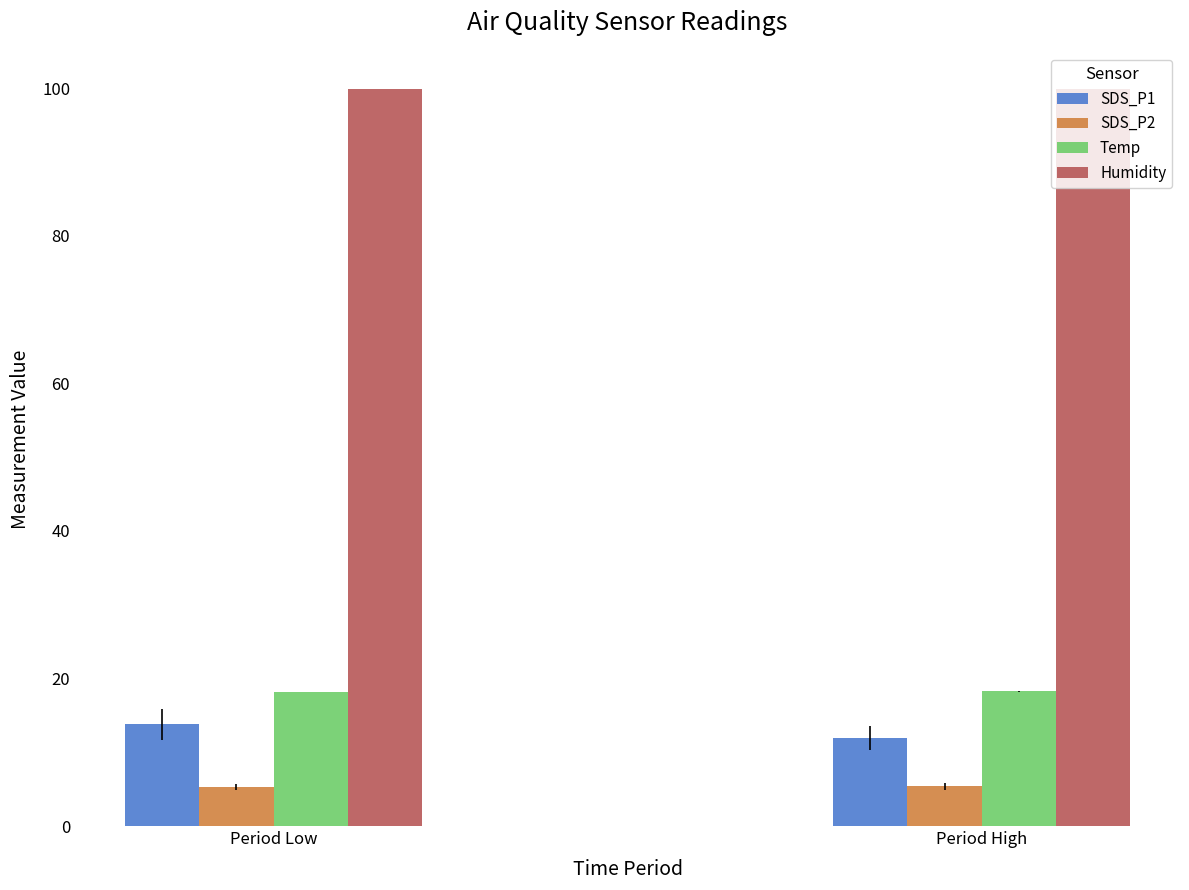

How many SDS_P2 values are between 5 and 6?

2